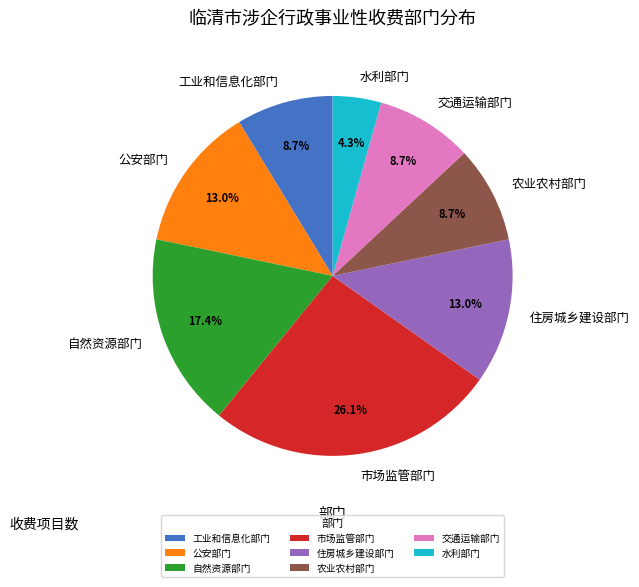

Combined, what portion of the pie is 农业农村部门 and 自然资源部门?

26.1%